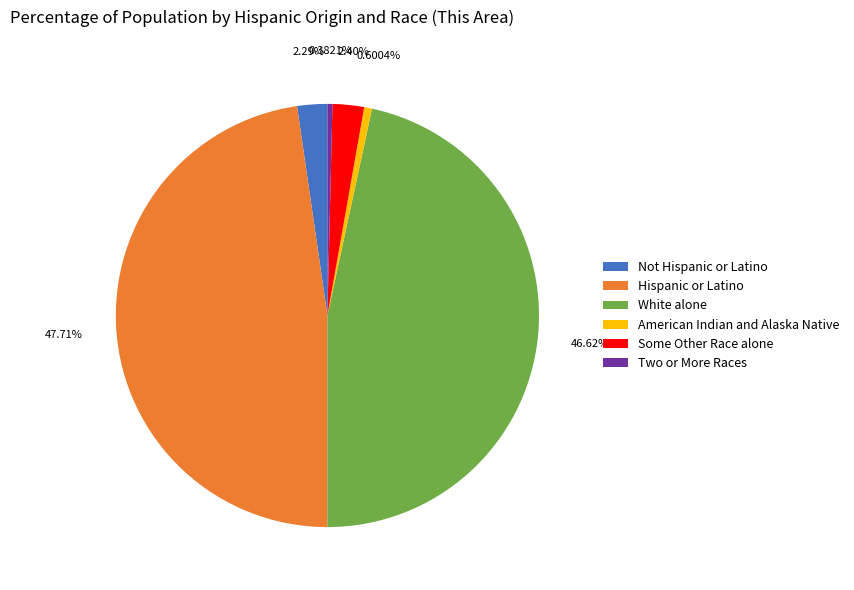

To the nearest percent, what percentage of the pie is White alone?

47%